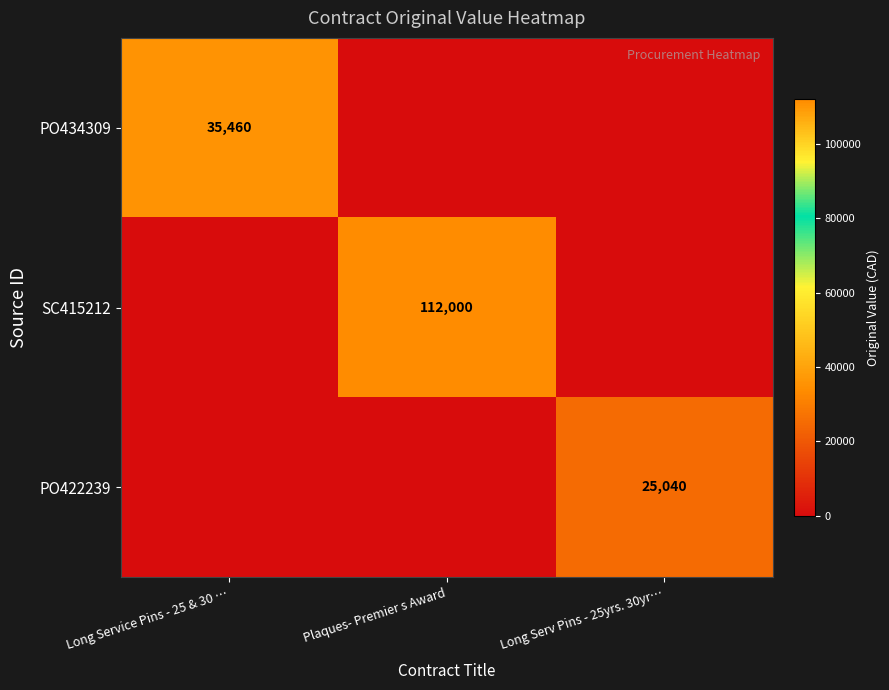

Is it true that PO434309 equals 35460 at Long Service Pins - 25 & 30 …?

True